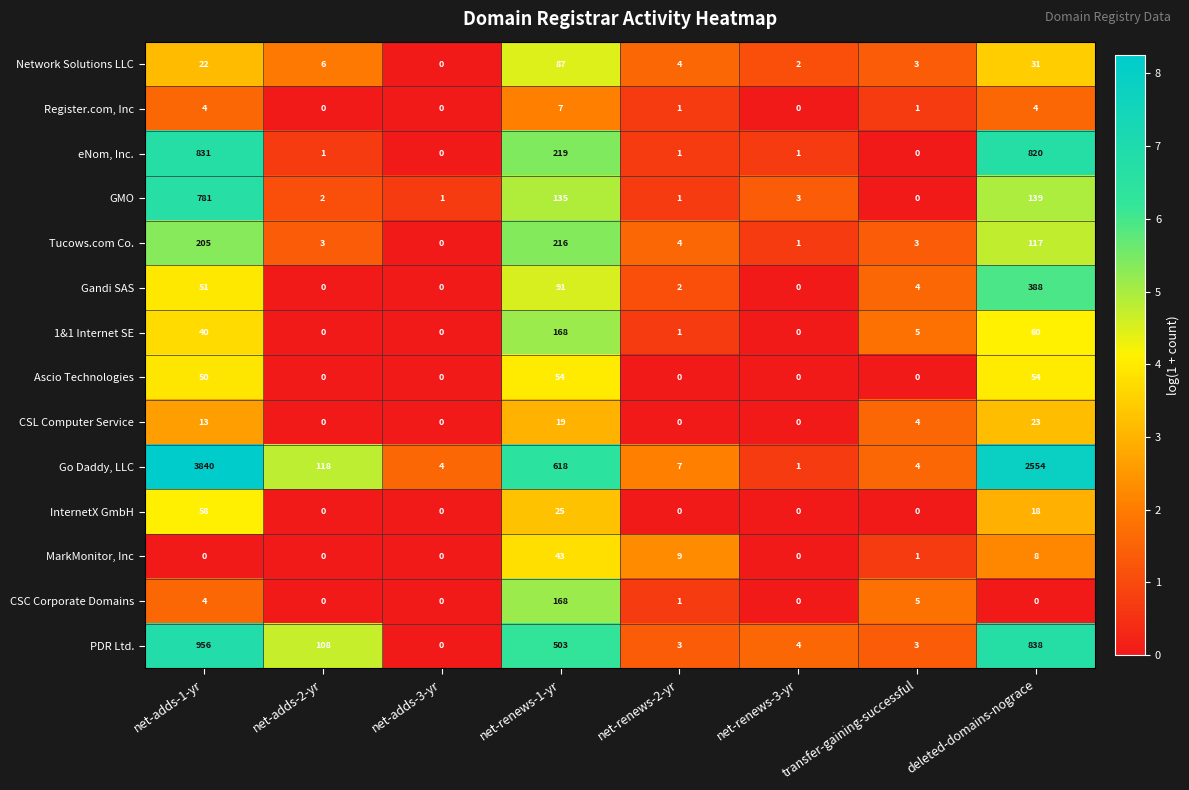

What is the spread (max minus min) of values at deleted-domains-nograce?

2554